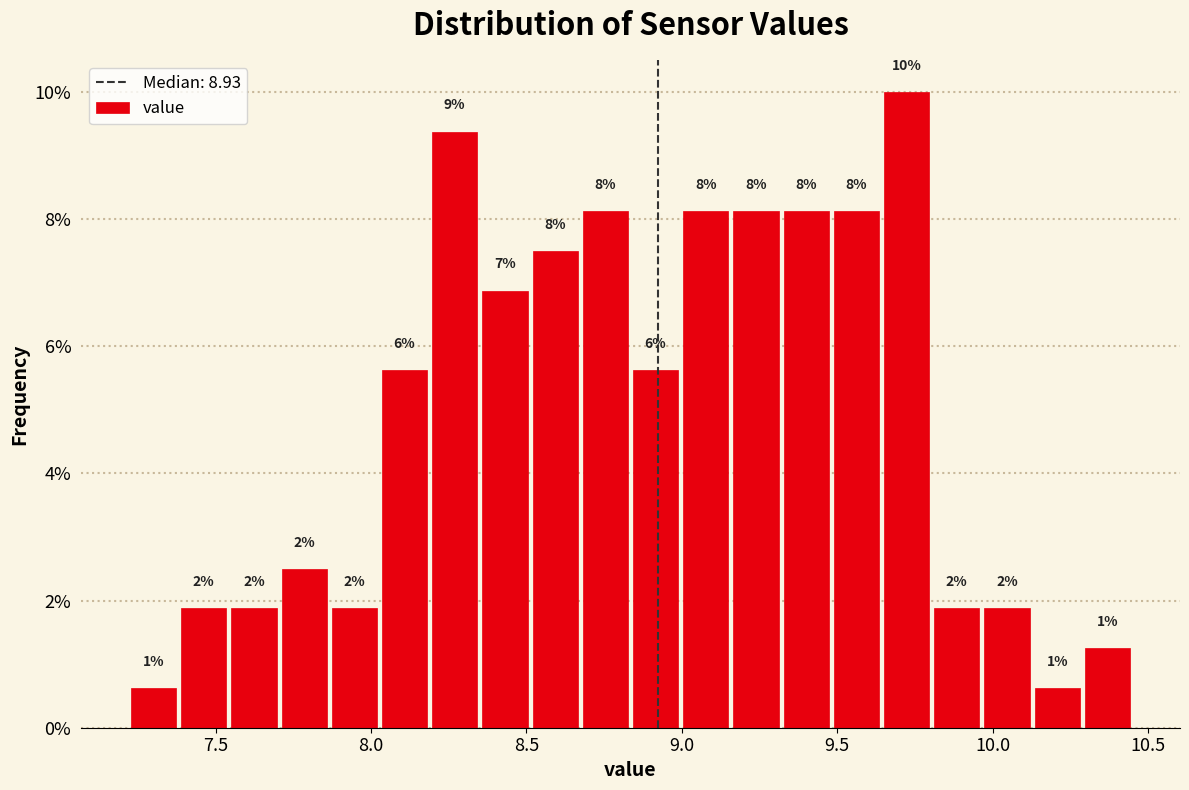

Around what value on the x-axis is the tallest bar? Give the approximate position of its centre, as read against the axis.

9.70